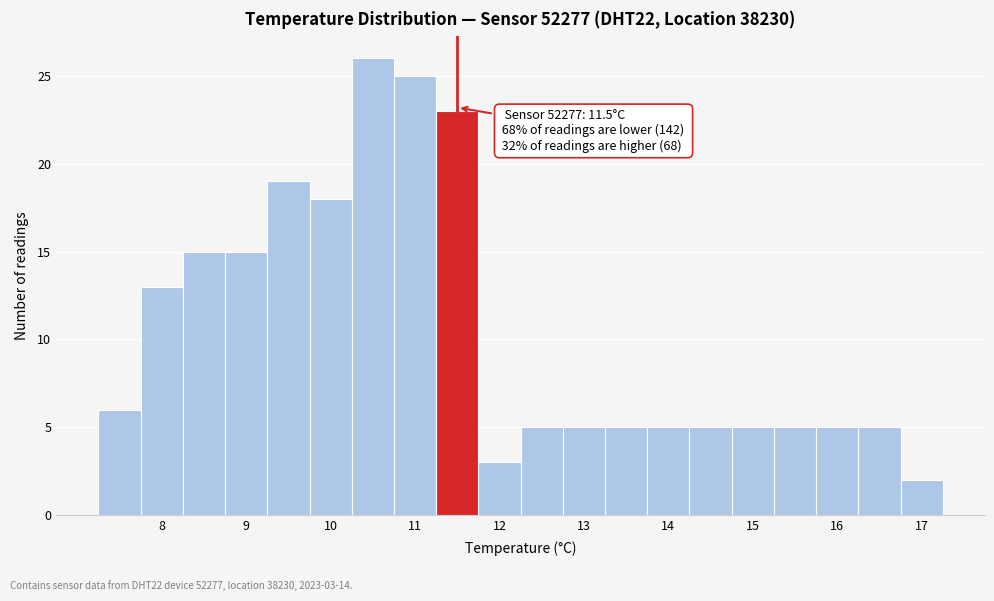

Over which range of the x-axis is the bar tallest?

10.25 to 10.75